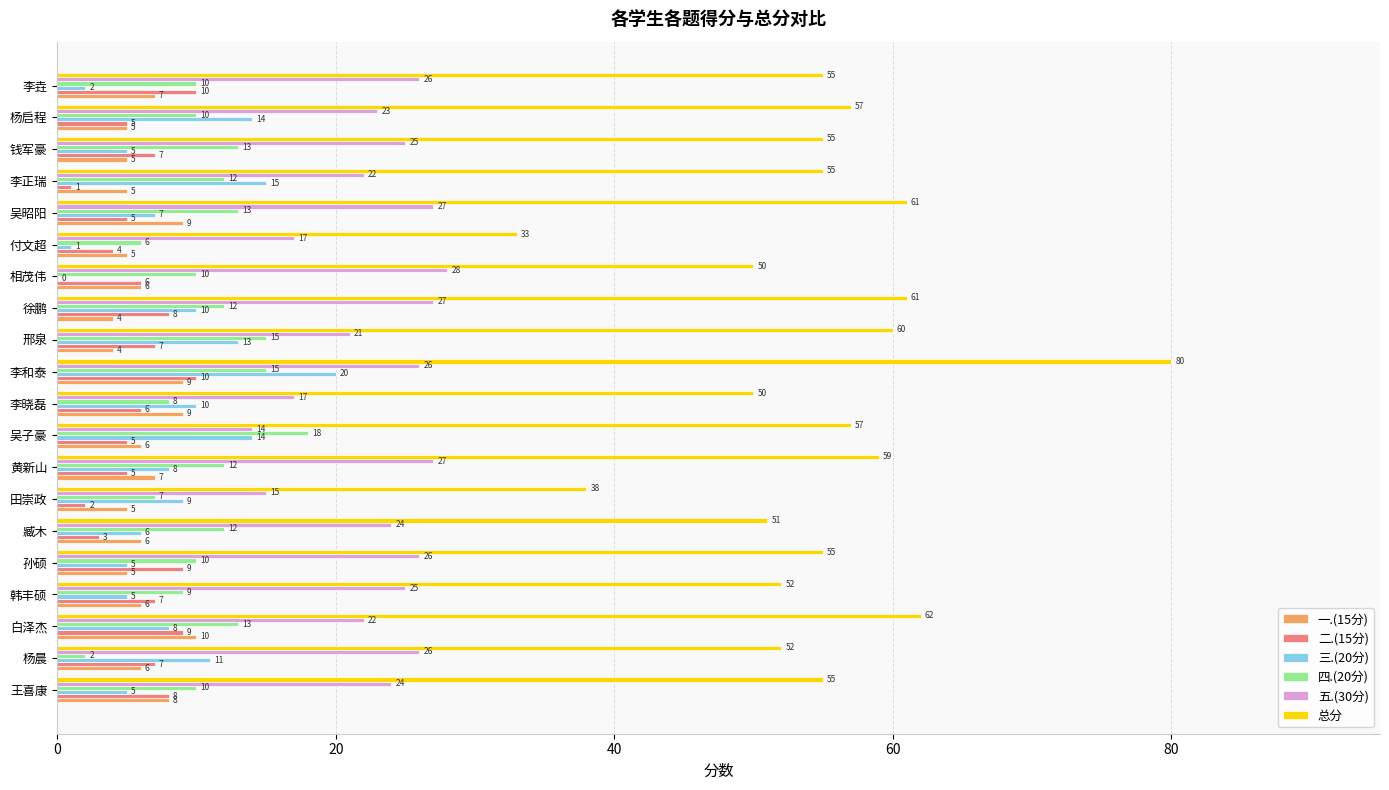

What is the sum of the 二.(15分) values at 韩丰硕 and 付文超?

11